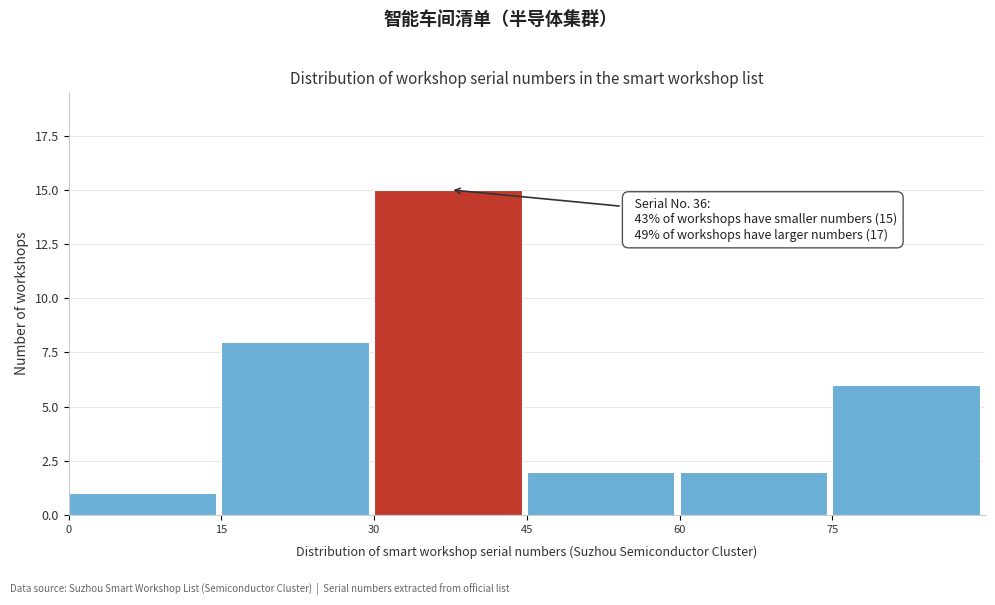

Which range on the x-axis has the tallest bar?

30 to 45